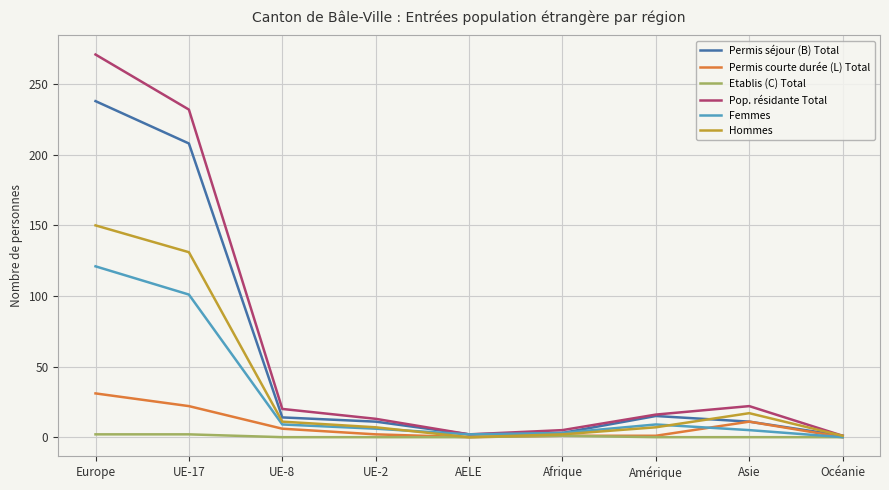

At which label is Pop. résidante Total closest to 136?

UE-17